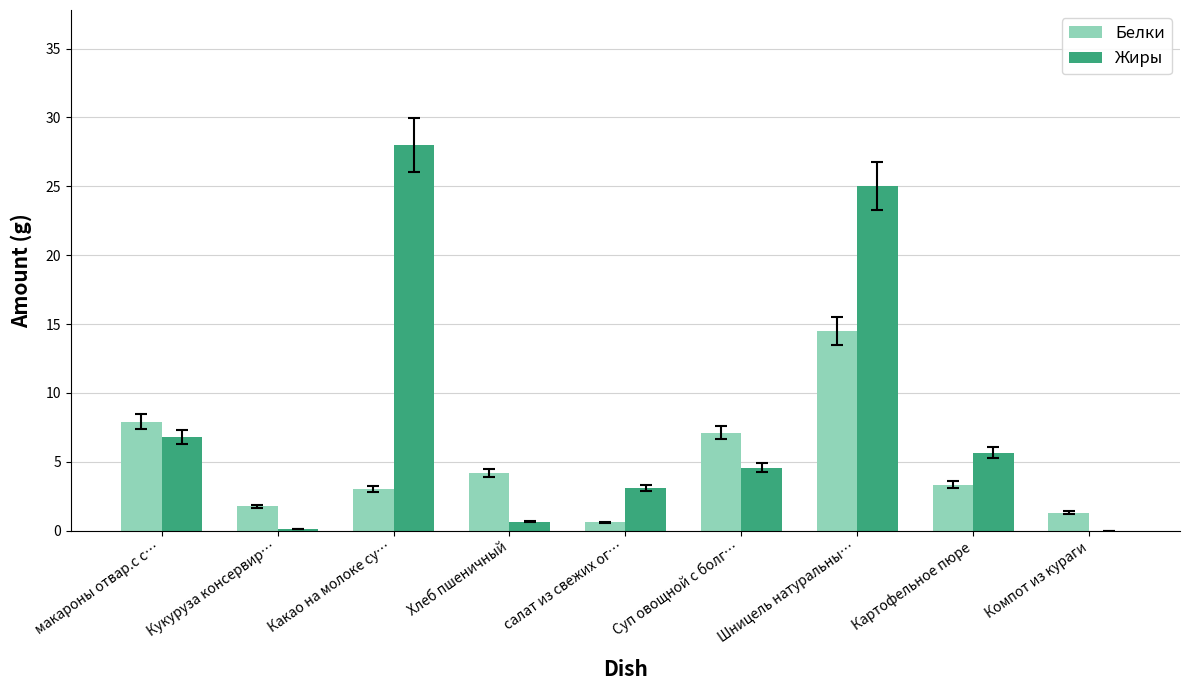

What is the maximum value for Жиры?

28.0